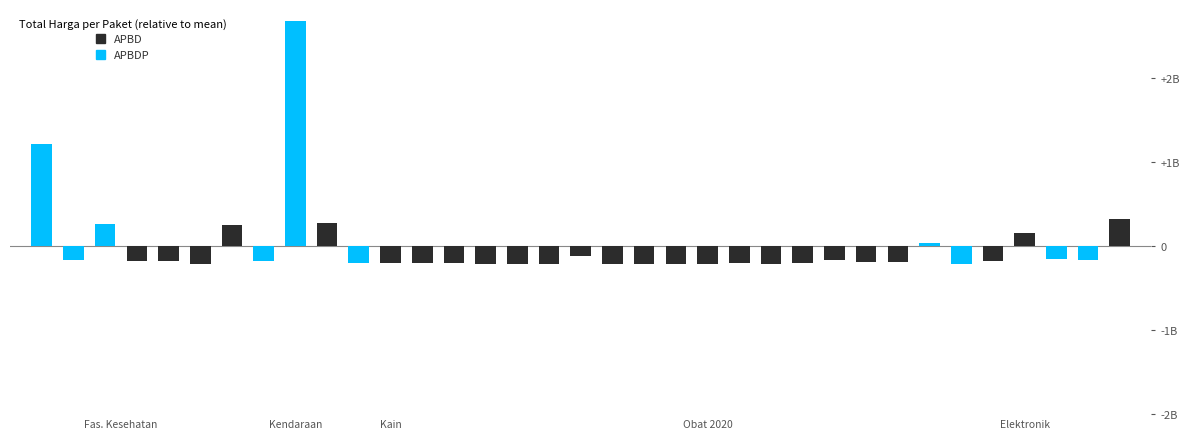

At which category does the chart reach its minimum across all series?

Obat 2020